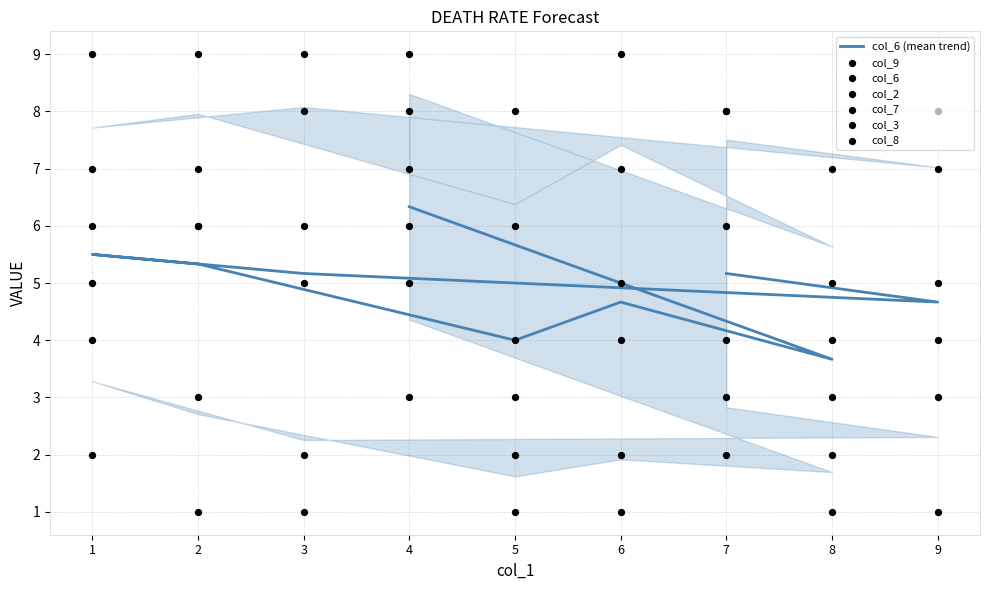

At which category is the sum across all series the highest?

4